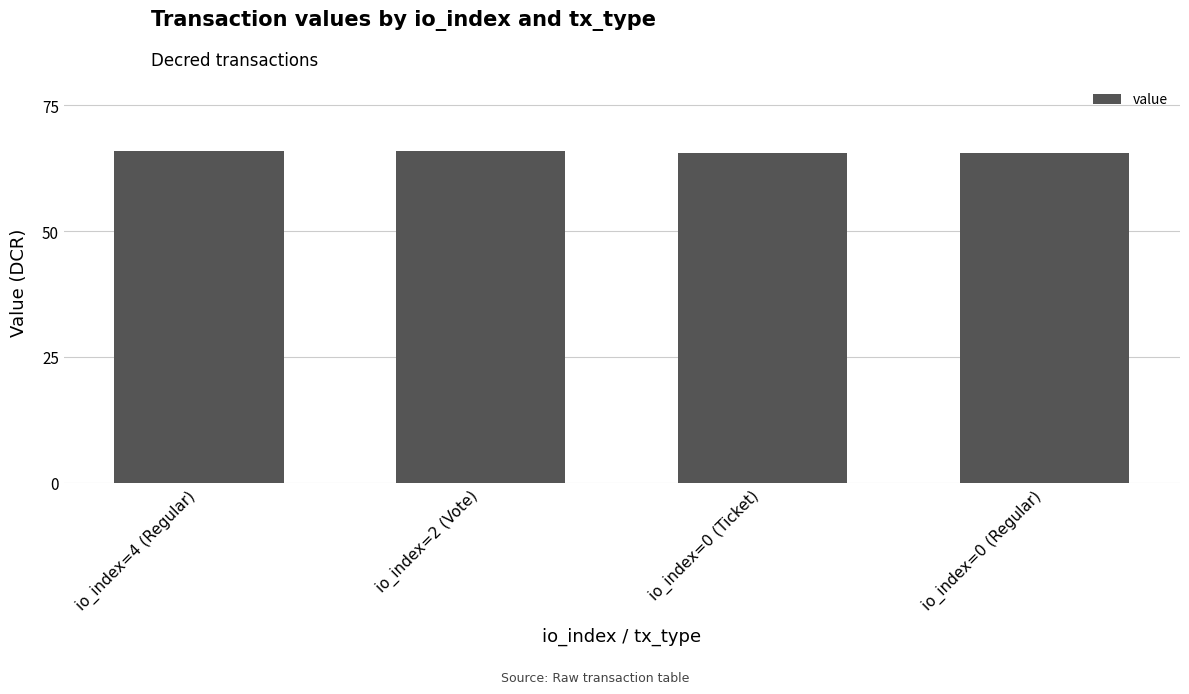

What is the smallest value displayed?

65.5